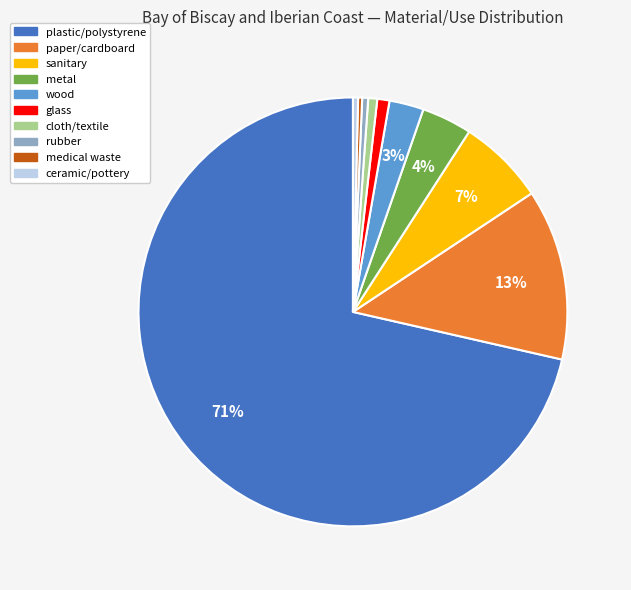

How many slices are in this pie chart?

10